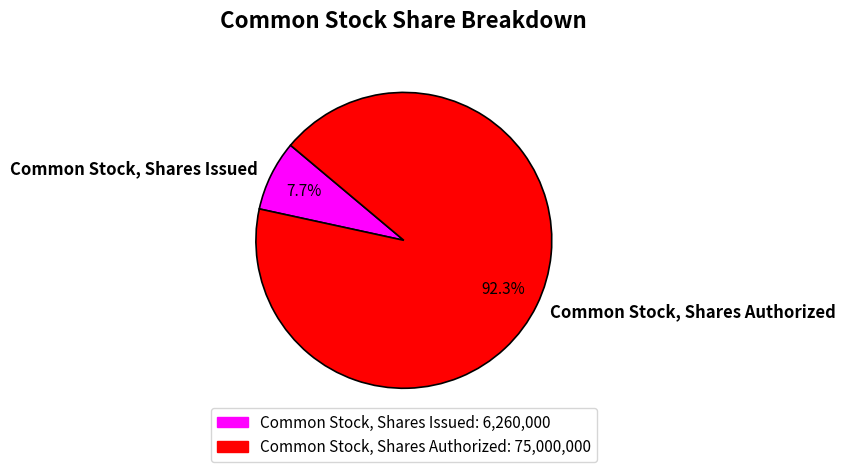

Which category has the smallest portion of the pie?

Common Stock, Shares Issued